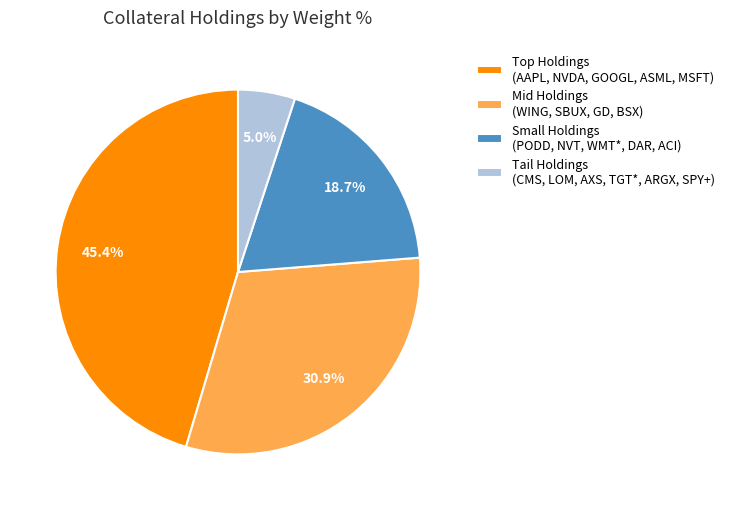

Count the number of slices in the pie.

4